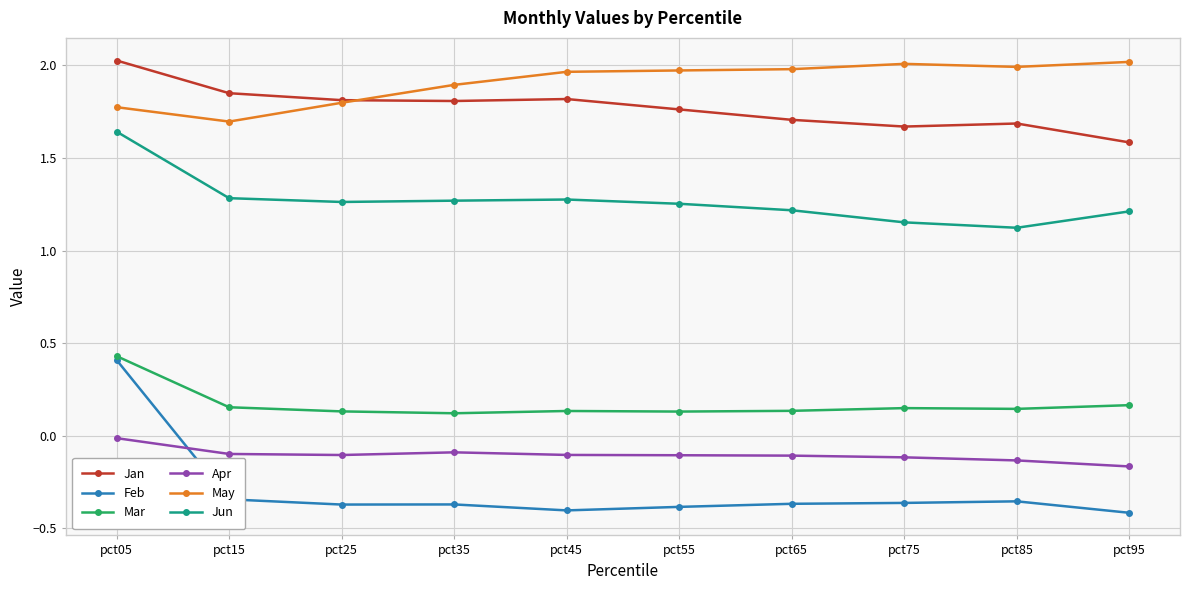

In Feb, how many points are lower than both neighbors (excluding endpoints)?

2